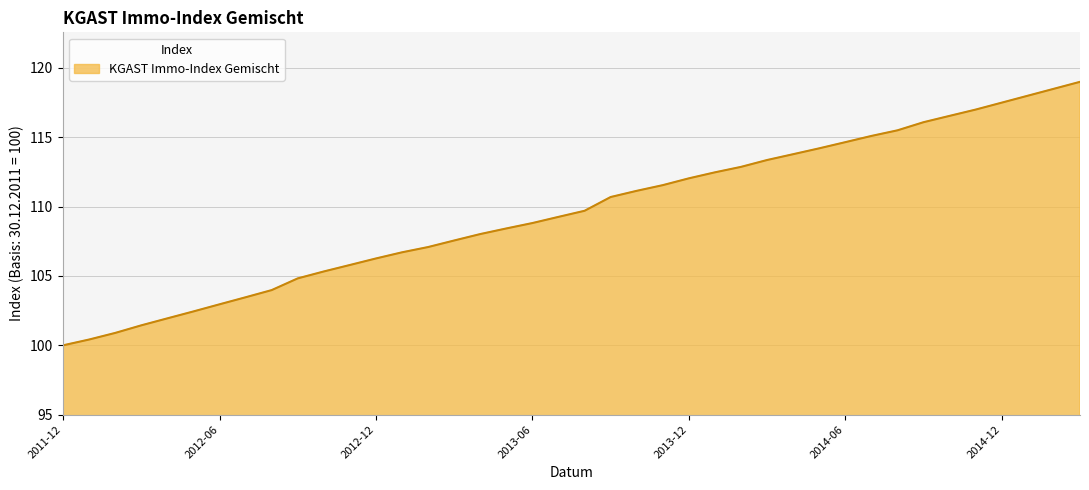

What is the difference between the maximum and second lowest values?

18.6